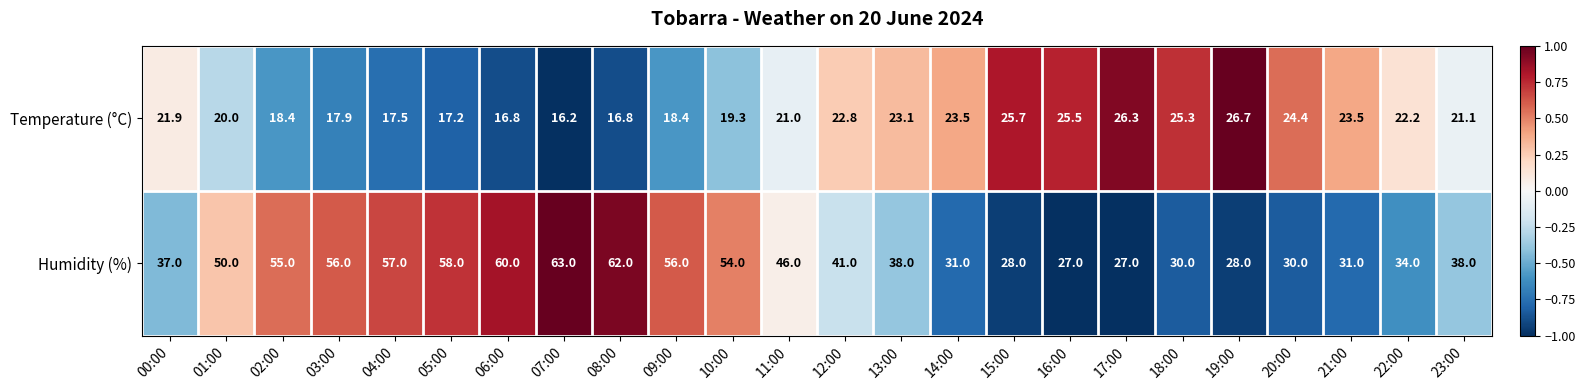

At which label is Temperature (°C) closest to 21?

11:00